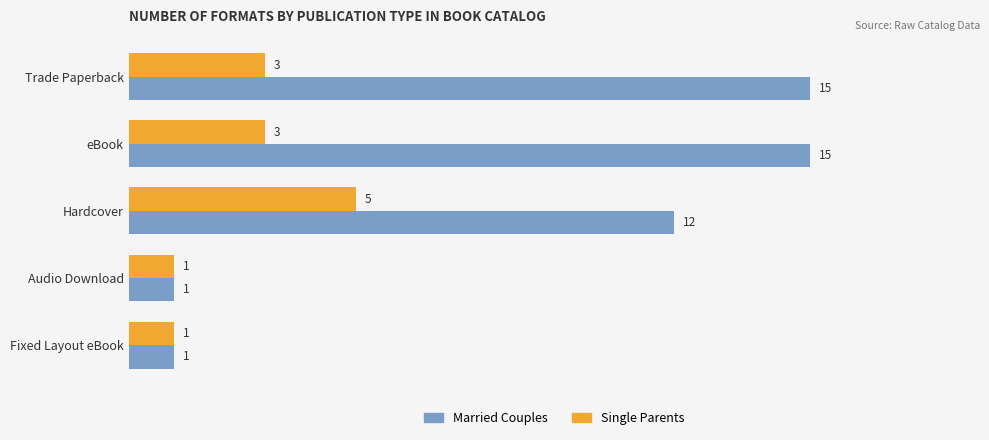

What is the average value of the Single Parents series?

3